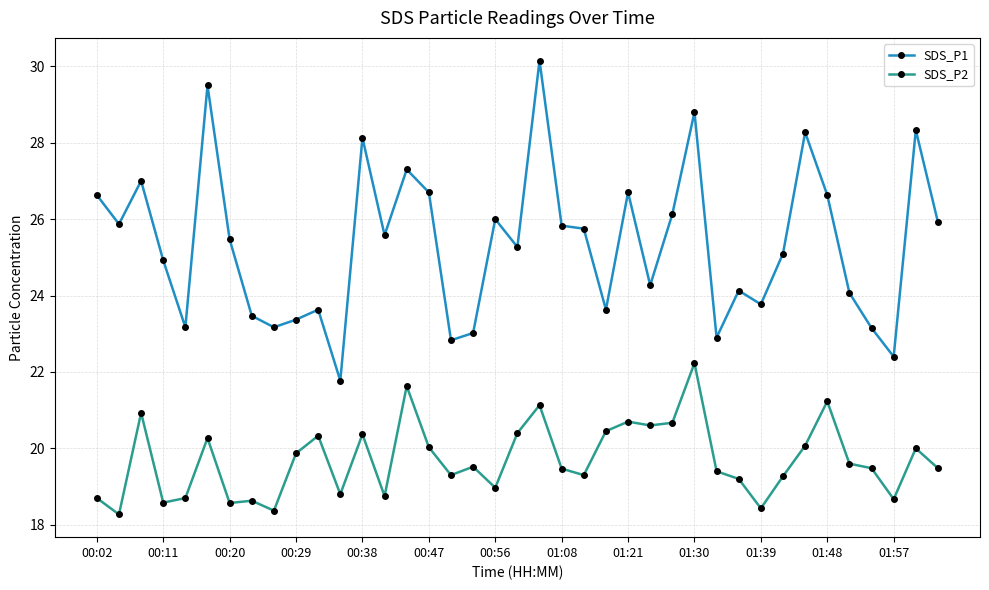

Which series has the largest total across all categories?

SDS_P1